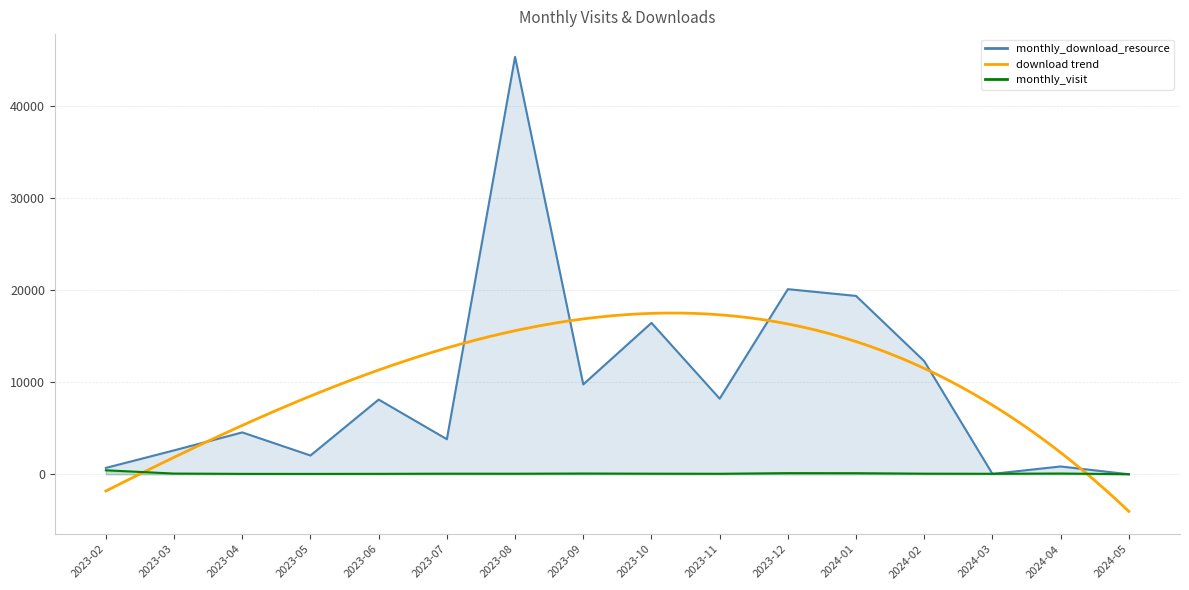

What value does the monthly_download_resource series have at 2023-07, to the nearest 100?

3800